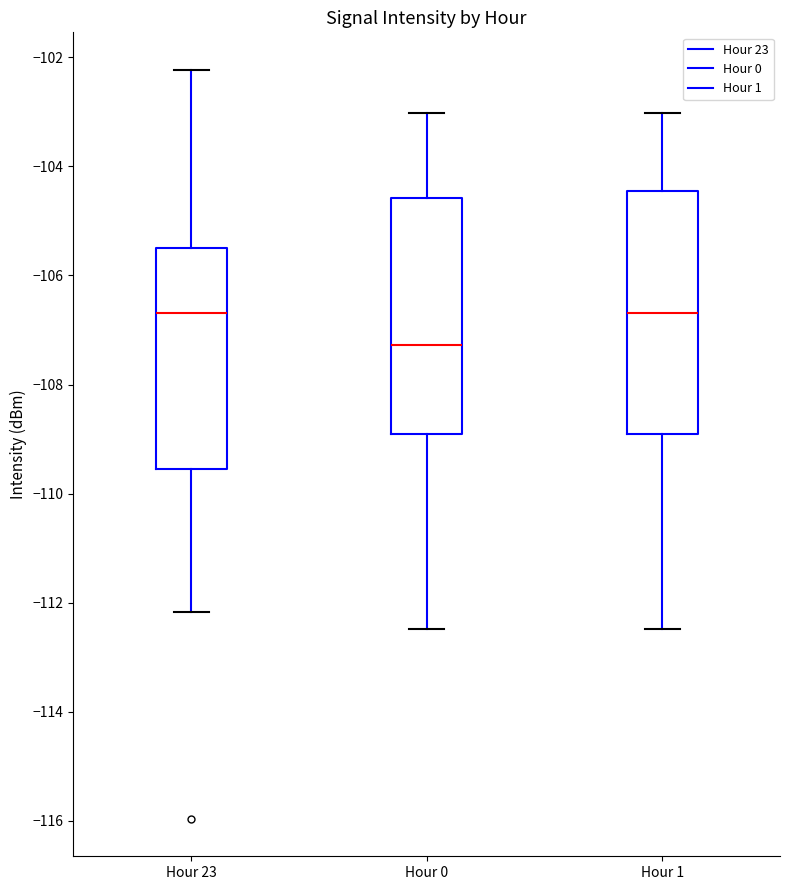

Reading left to right, read every box against the y-axis: the position of its median line, the range the box covers, and the ends of its whiskers. The values are not printed on the chart, so give them approximately, as read against the axis.

Hour 23: median -106.6, box -109.6 to -105.4, whiskers -112.2 to -102.2
Hour 0: median -107.2, box -109.0 to -104.6, whiskers -112.4 to -103.0
Hour 1: median -106.6, box -109.0 to -104.4, whiskers -112.4 to -103.0